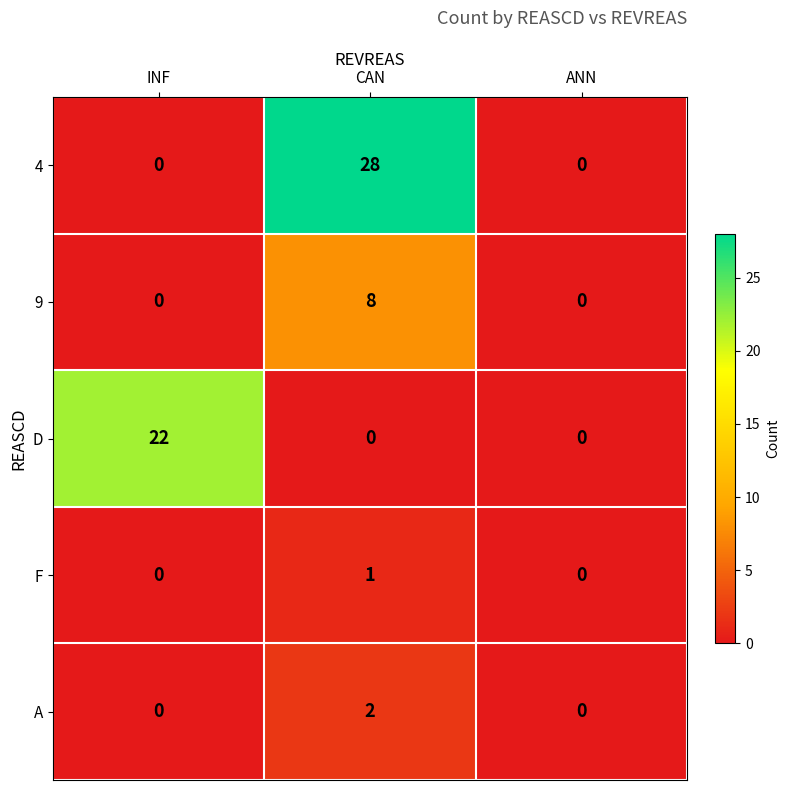

How many distinct data groups are displayed?

5